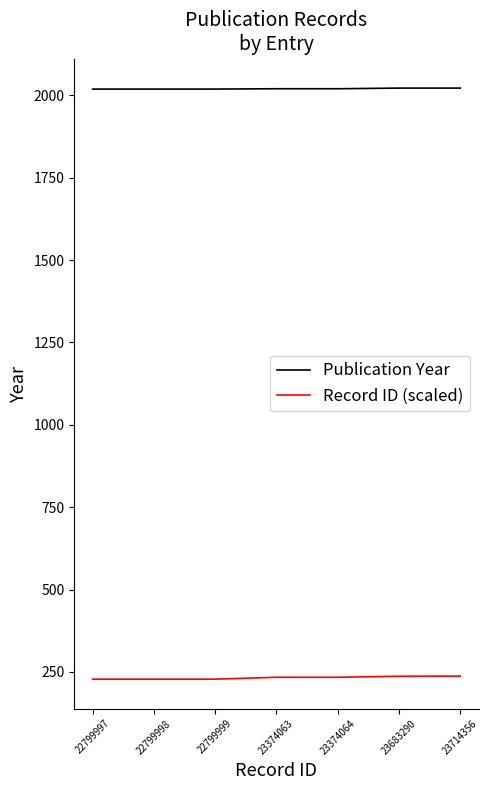

True or false: Publication Year and Record ID (scaled) cross at least once.

False